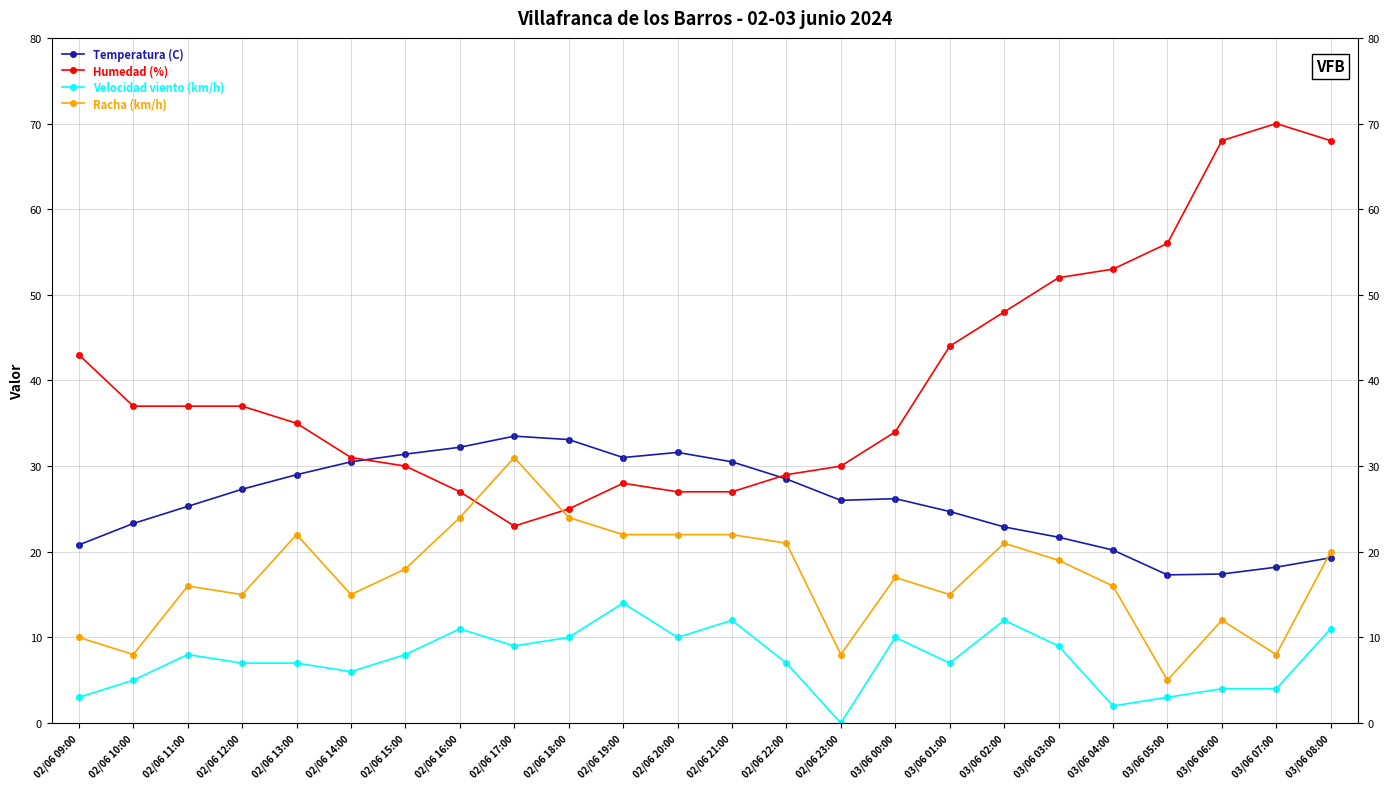

True or false: Velocidad viento (km/h) has more than 1 points higher than both neighbors.

True